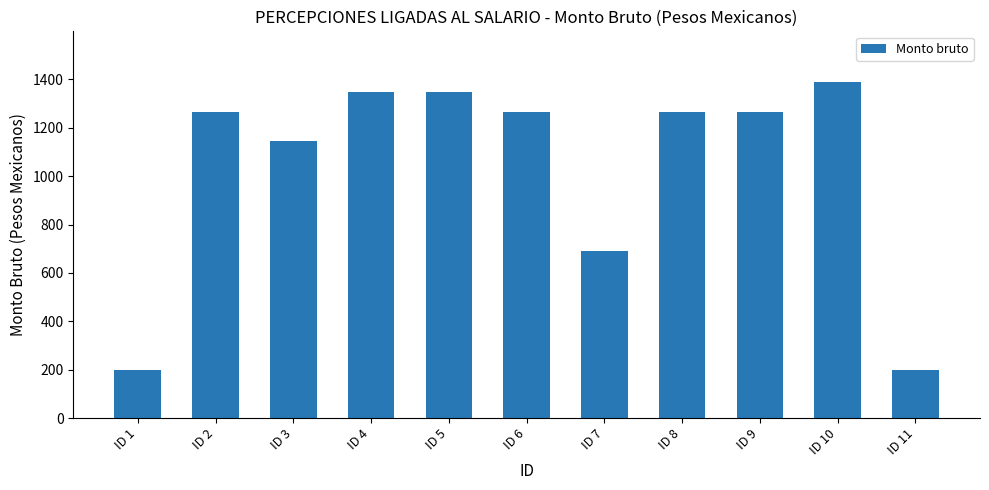

The value at ID 11 is 303.9. True or false?

False